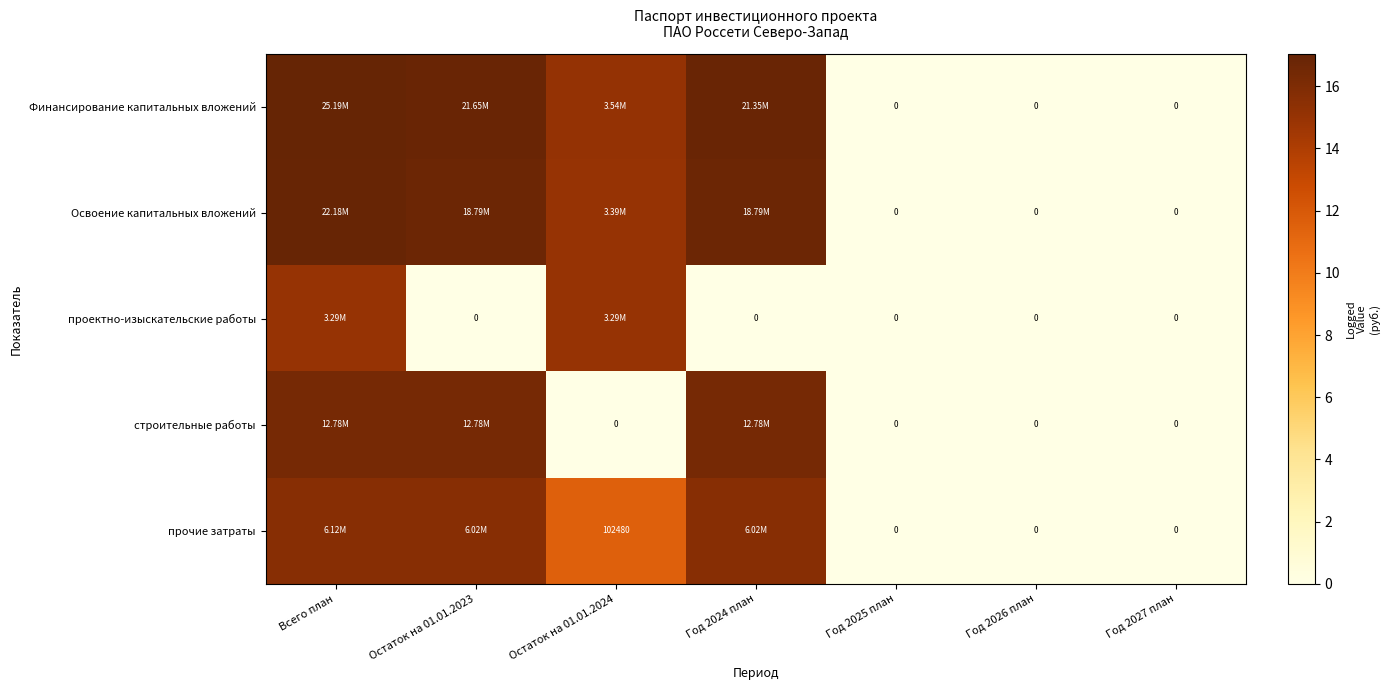

Between Год 2026 план and Год 2027 план, which is larger?

Год 2026 план